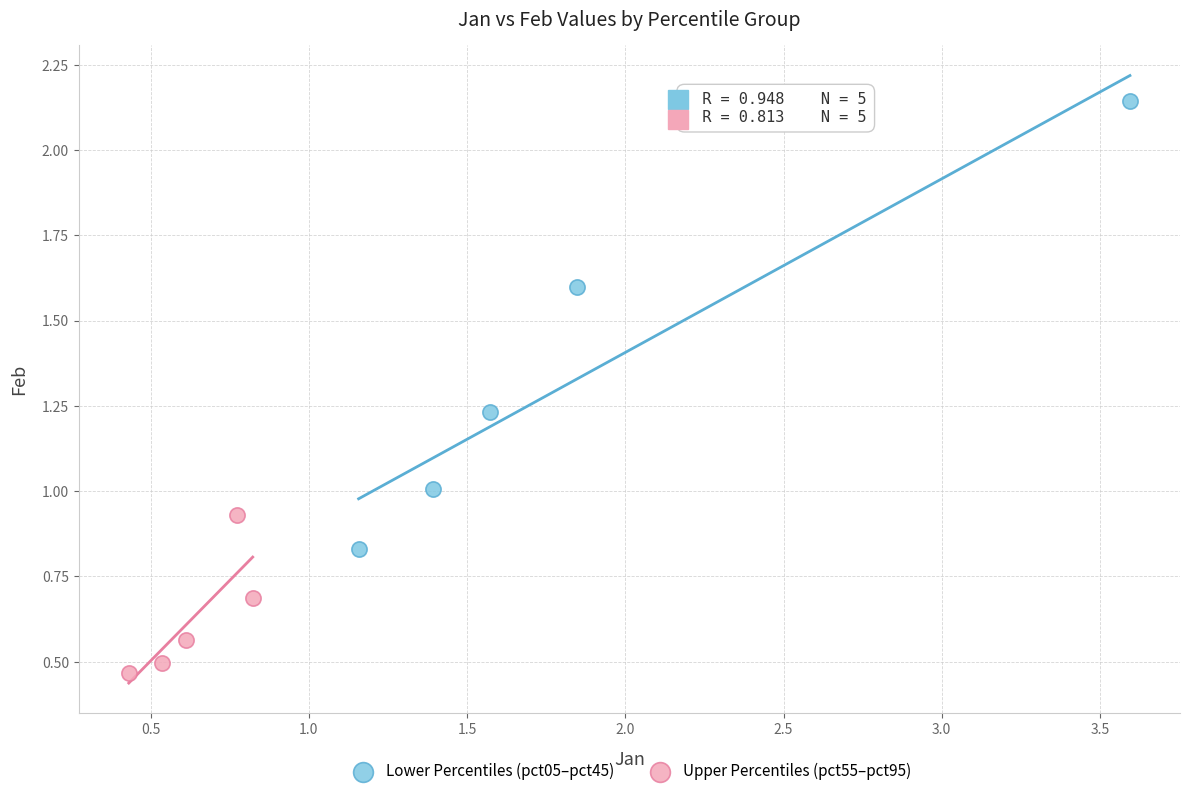

Which series has the largest Y range (max minus min)?

Lower Percentiles (pct05–pct45)